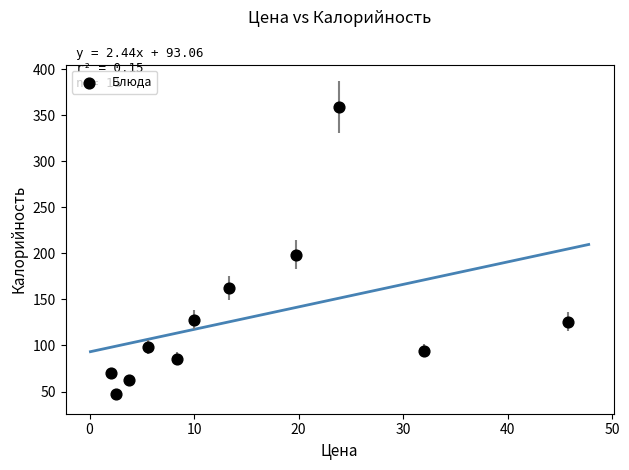

What is the average Y value?

130.1